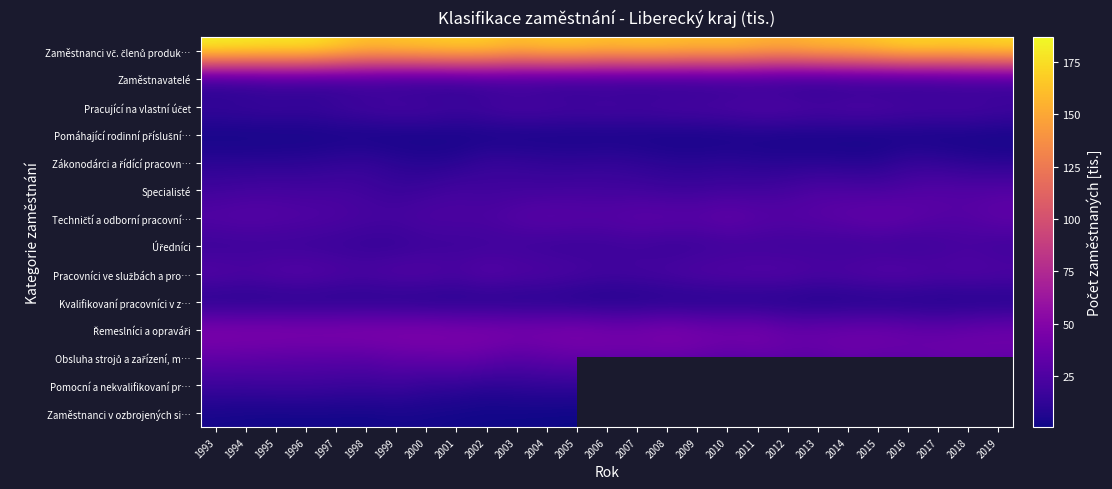

What is the greatest value displayed?

186.9